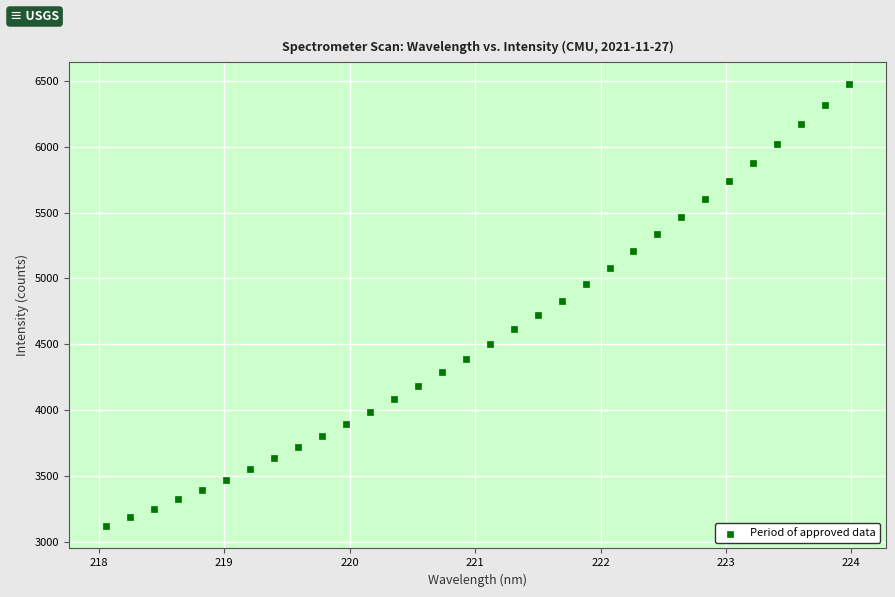

What is the range of Y values (max minus min)?

3356.1